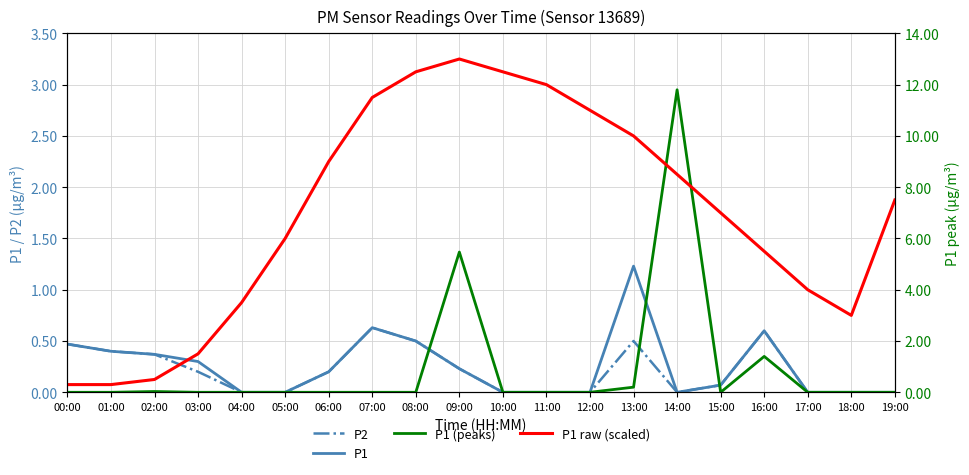

What is the sum of the P1 values at 19:00 and 03:00?

0.3